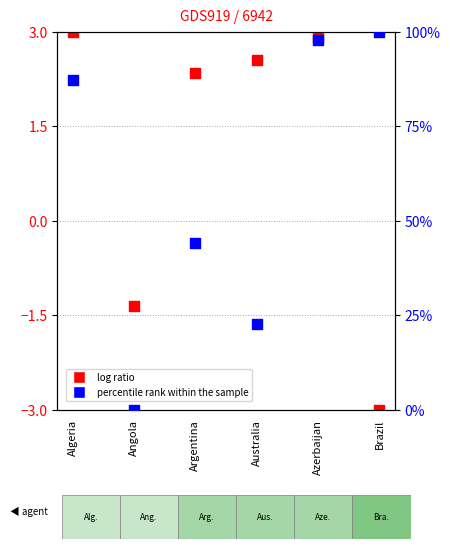

Which series has the largest Y range (max minus min)?

percentile rank within the sample